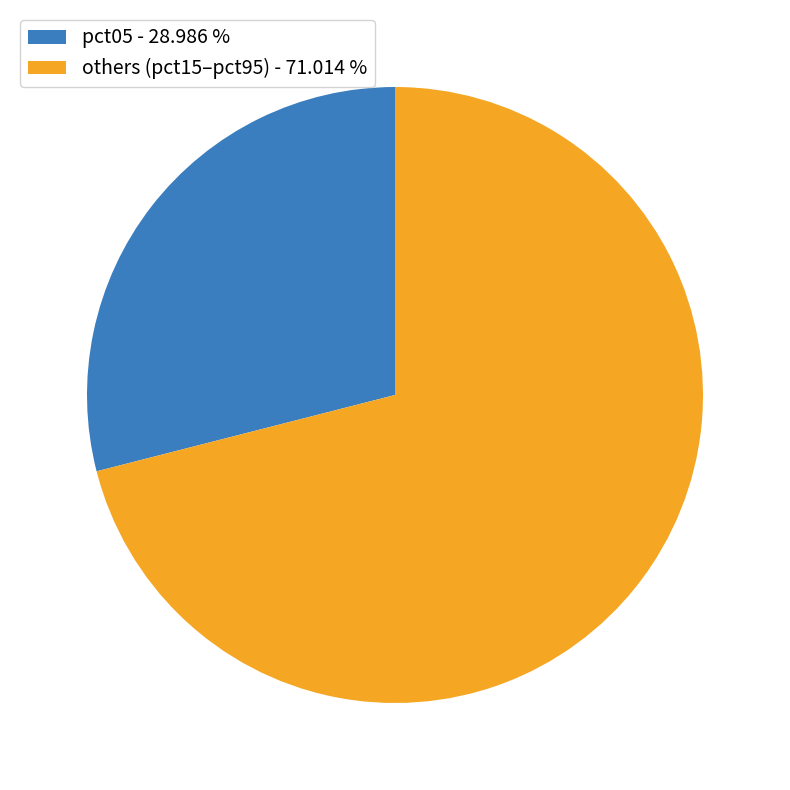

Between others (pct15–pct95) - 71.014 % and pct05 - 28.986 %, which is larger?

others (pct15–pct95) - 71.014 %